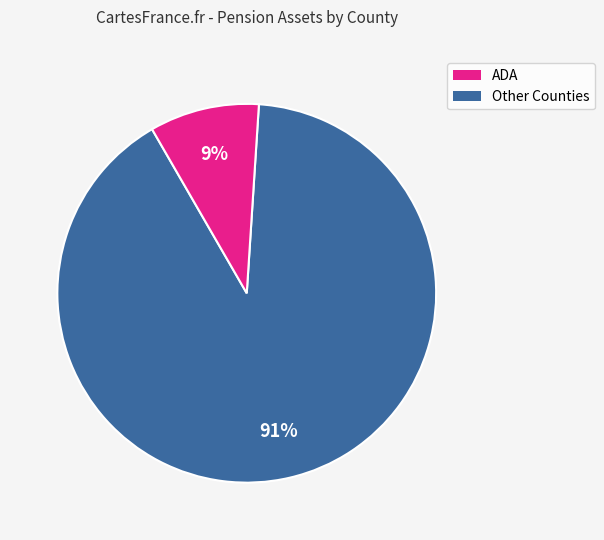

Is there a majority slice in this chart?

Yes